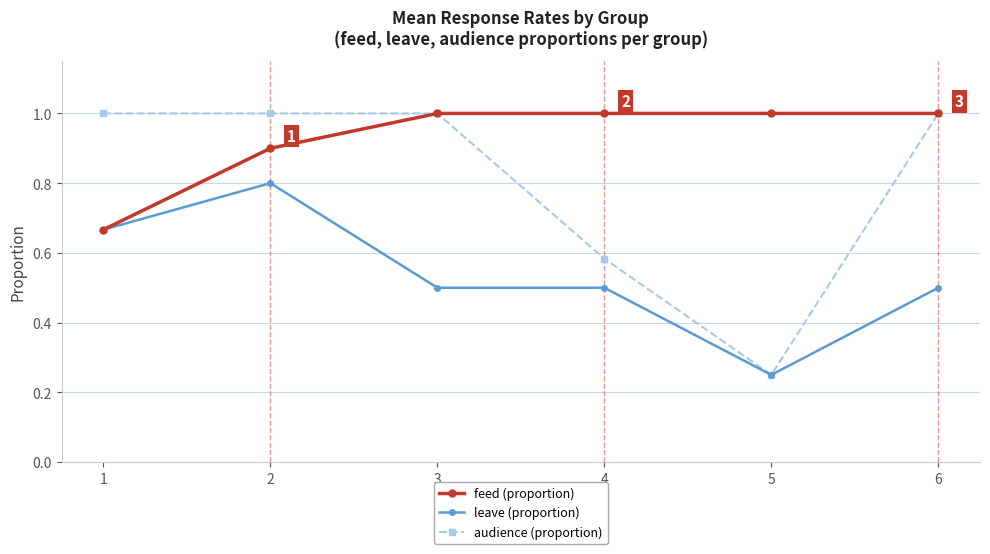

Is it true that feed (proportion) equals 0.6 at 6?

False